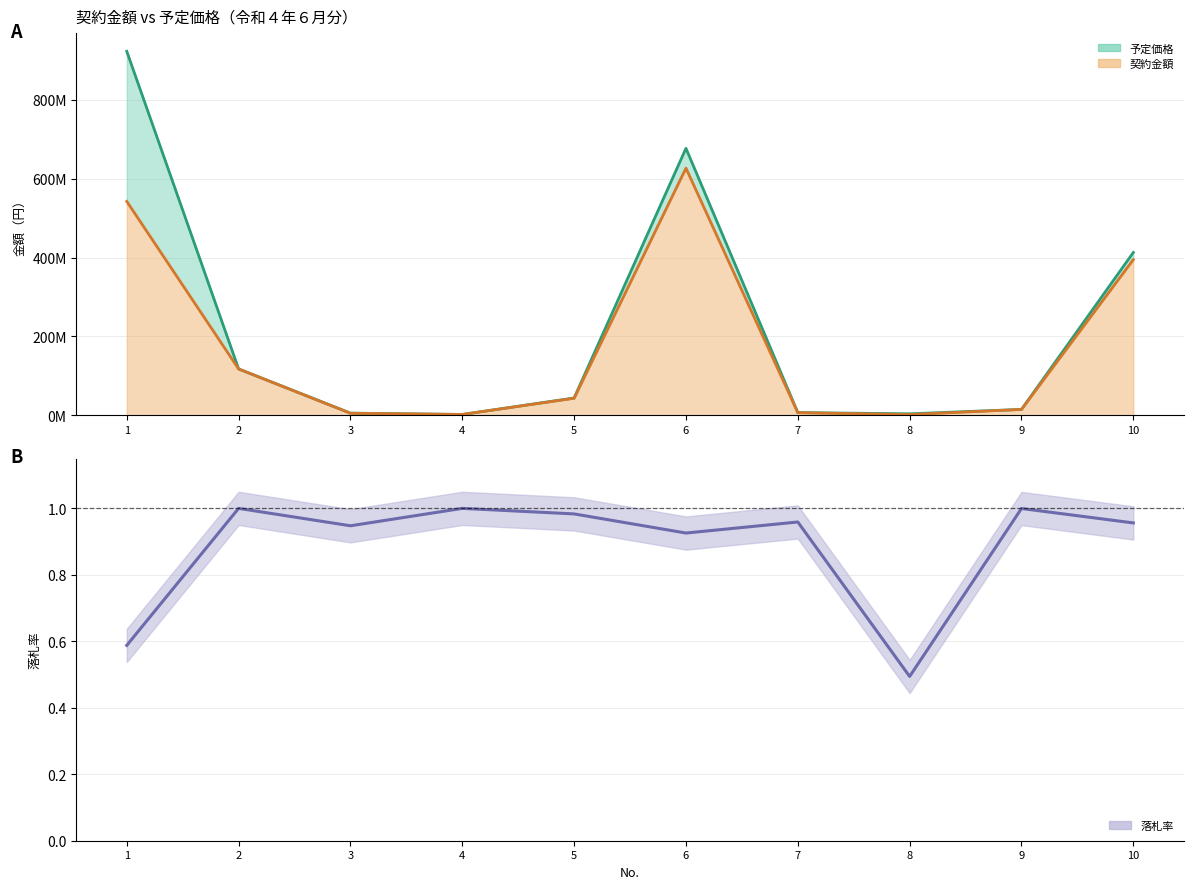

What is the average value of the 落札率 series?

0.9